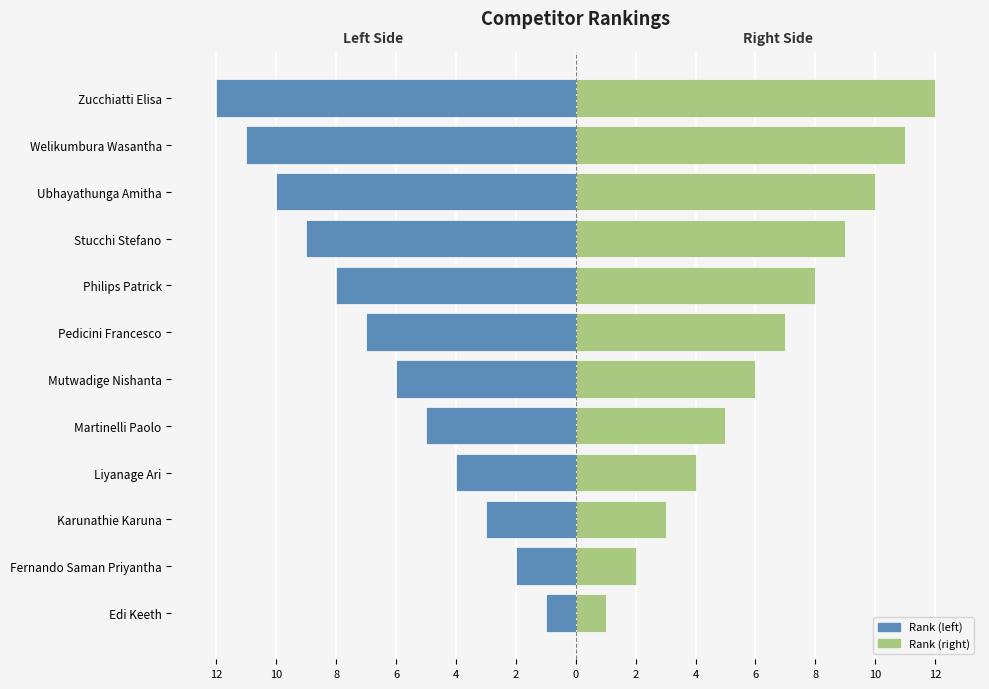

Is the value of Rank (right) at Pedicini Francesco greater than the value of Rank (left) at Mutwadige Nishanta?

Yes